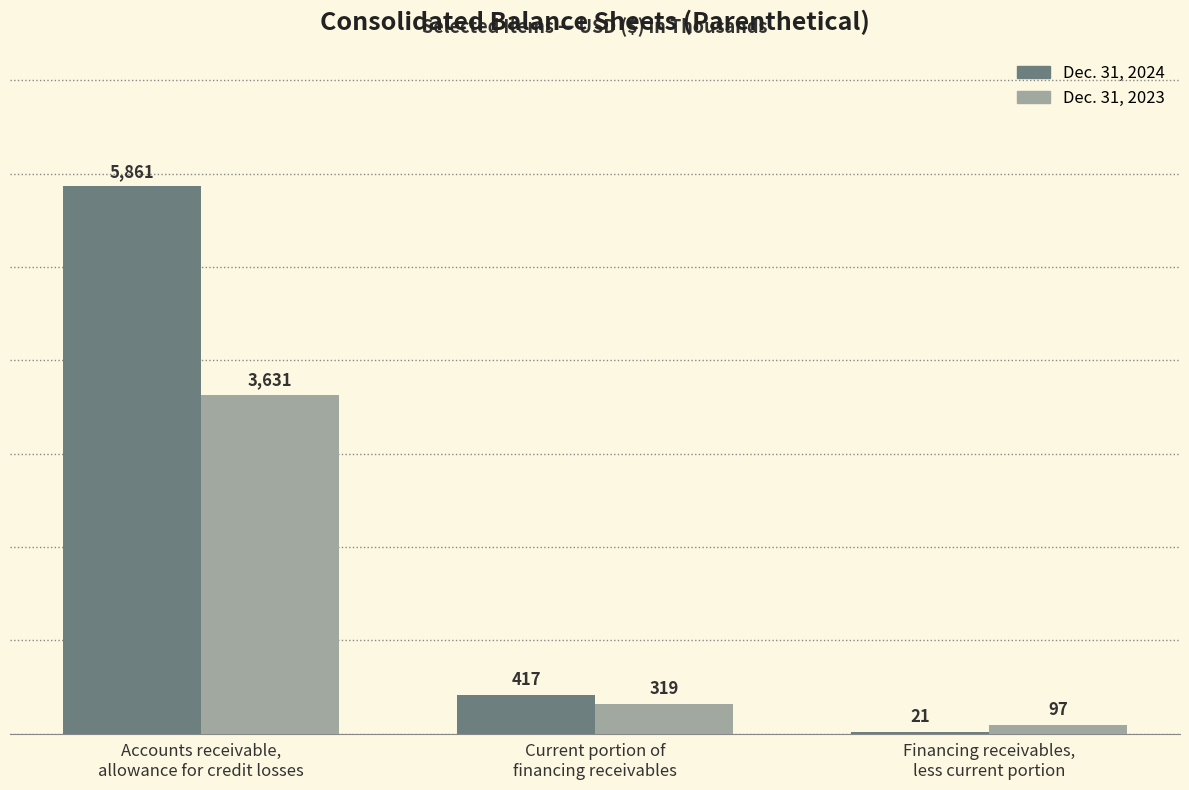

How many groups of bars are there?

3